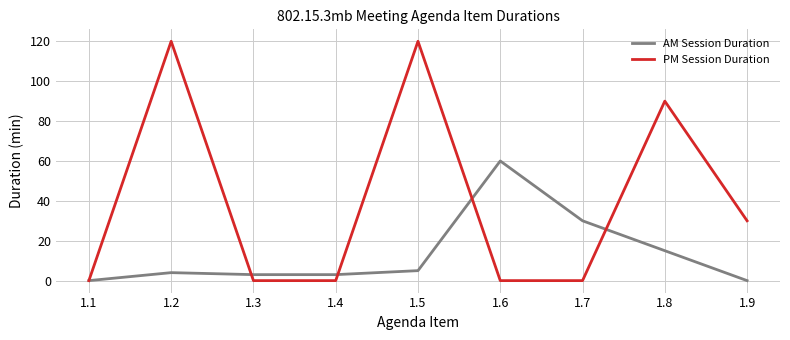

Rank the series by their maximum value, from lowest to highest.

AM Session Duration, PM Session Duration